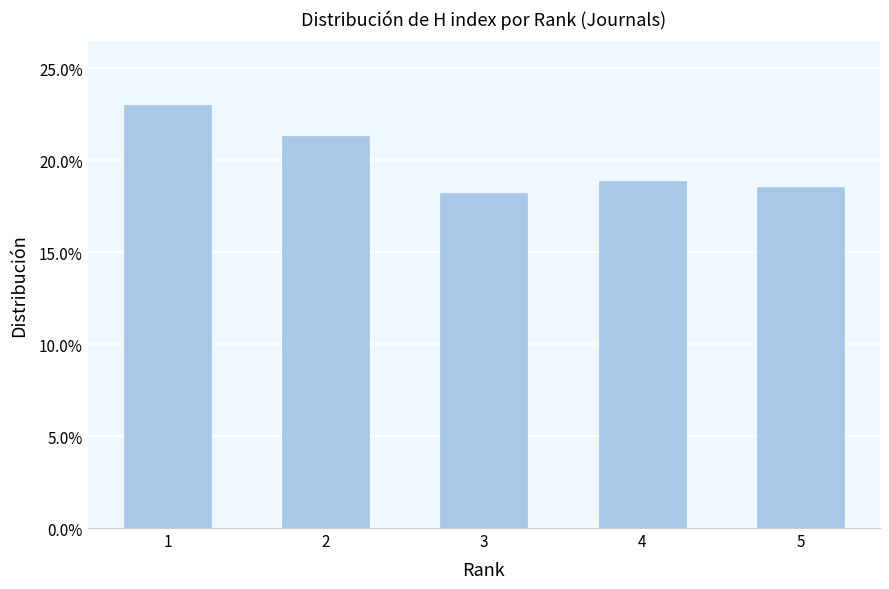

What is the average value?

0.2